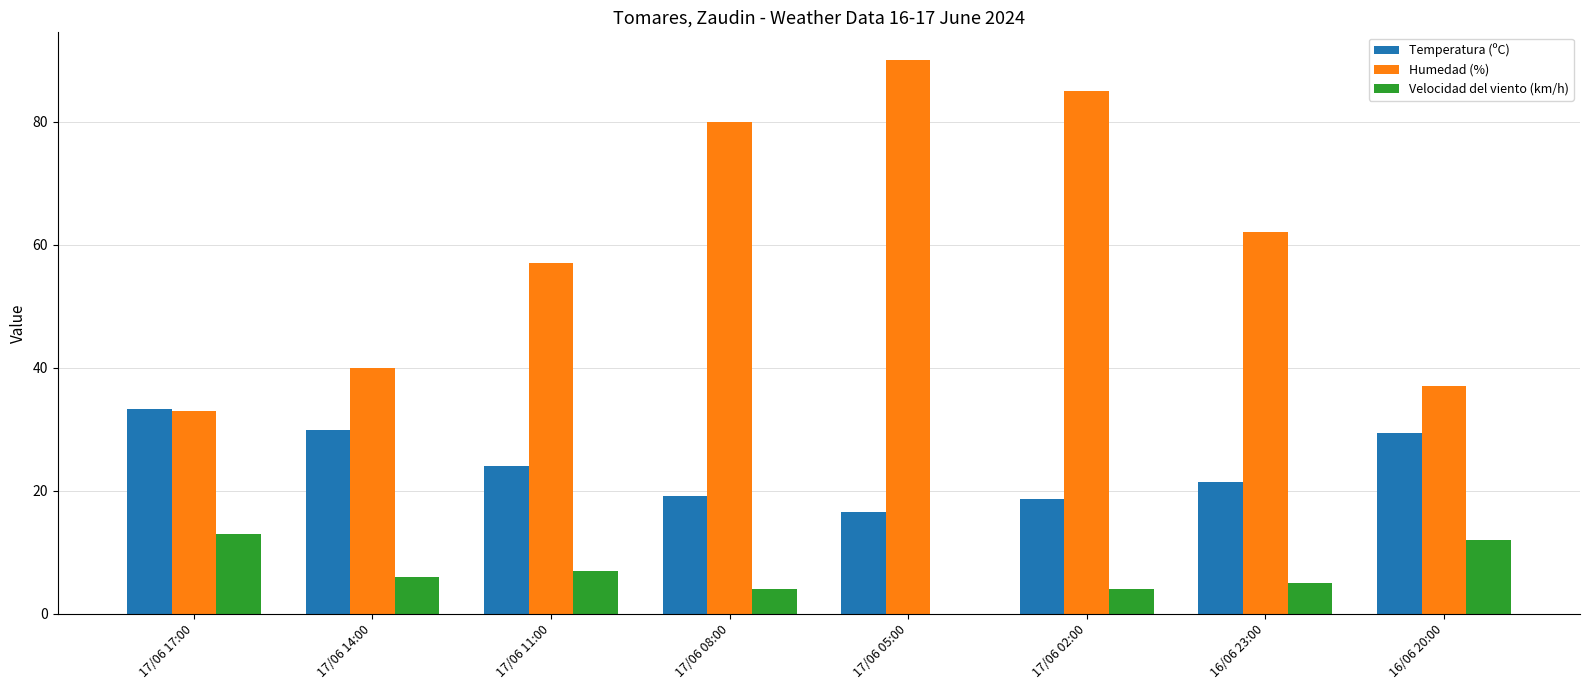

What is the sum of all Humedad (%) values?

484.0